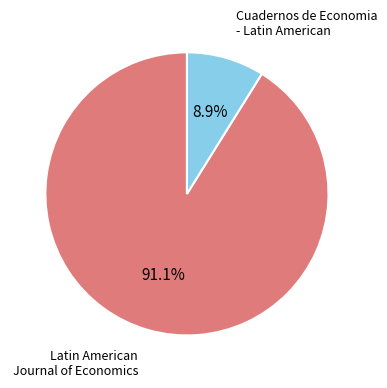

Which slice is the smallest?

Cuadernos de Economia - Latin American